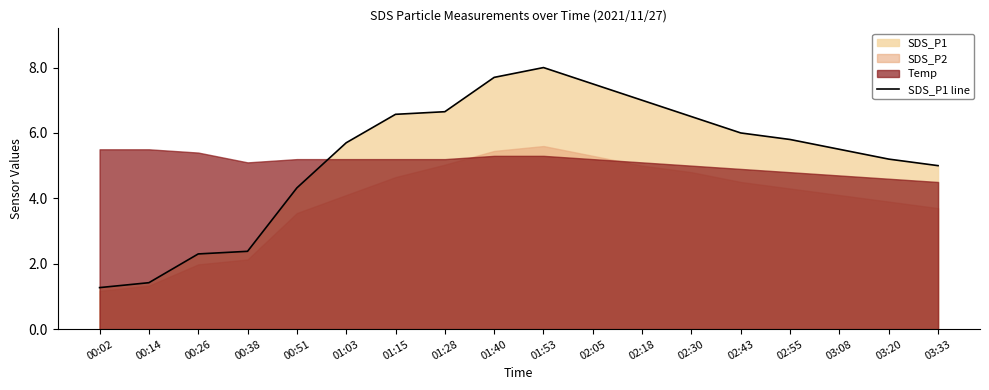

What is the value of the 16th point from the left?

5.5